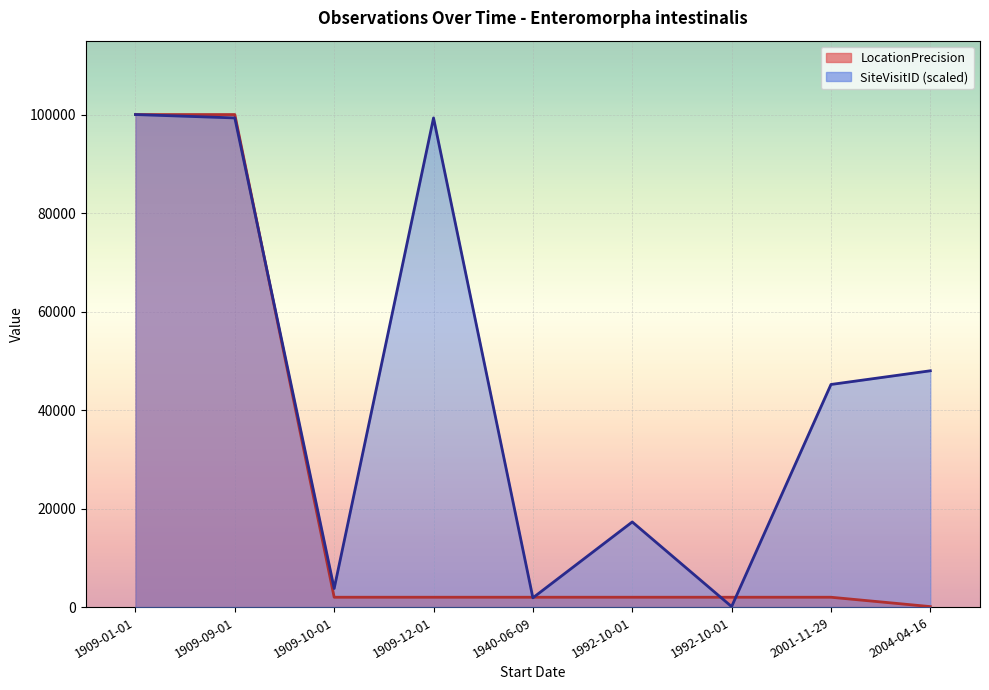

What is the value of the SiteVisitID_scaled point at the 2nd from the left?

99313.6